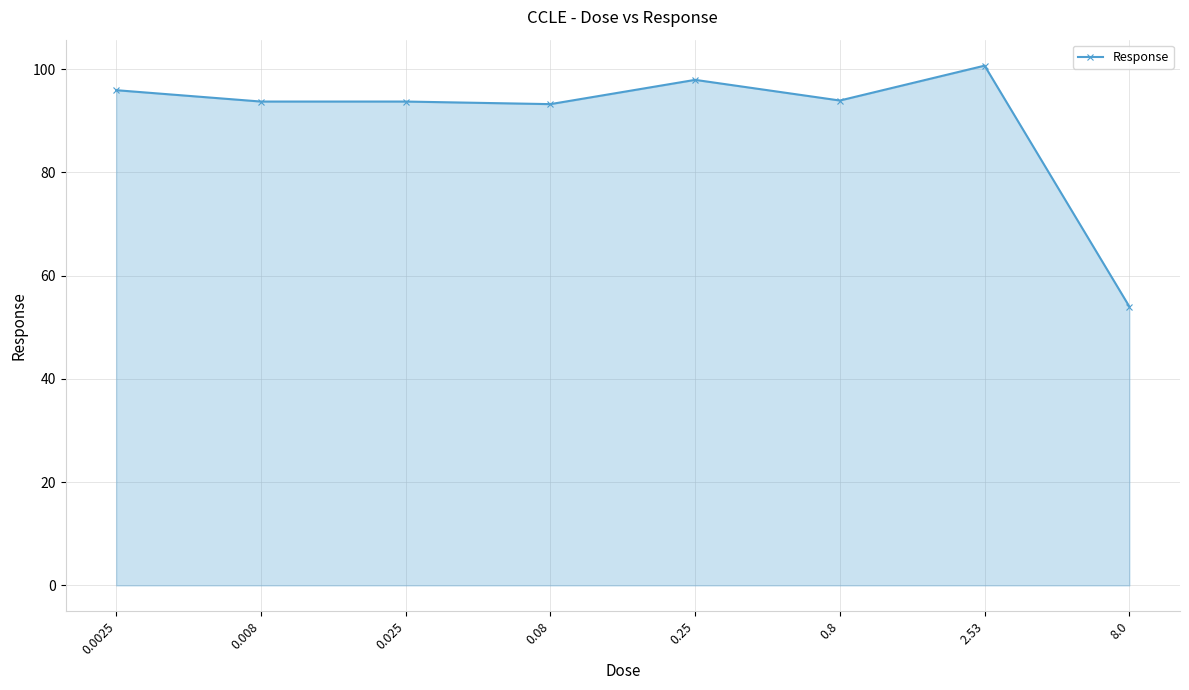

Approximately how many times larger is the value at 2.53 compared to 0.25?

1.0